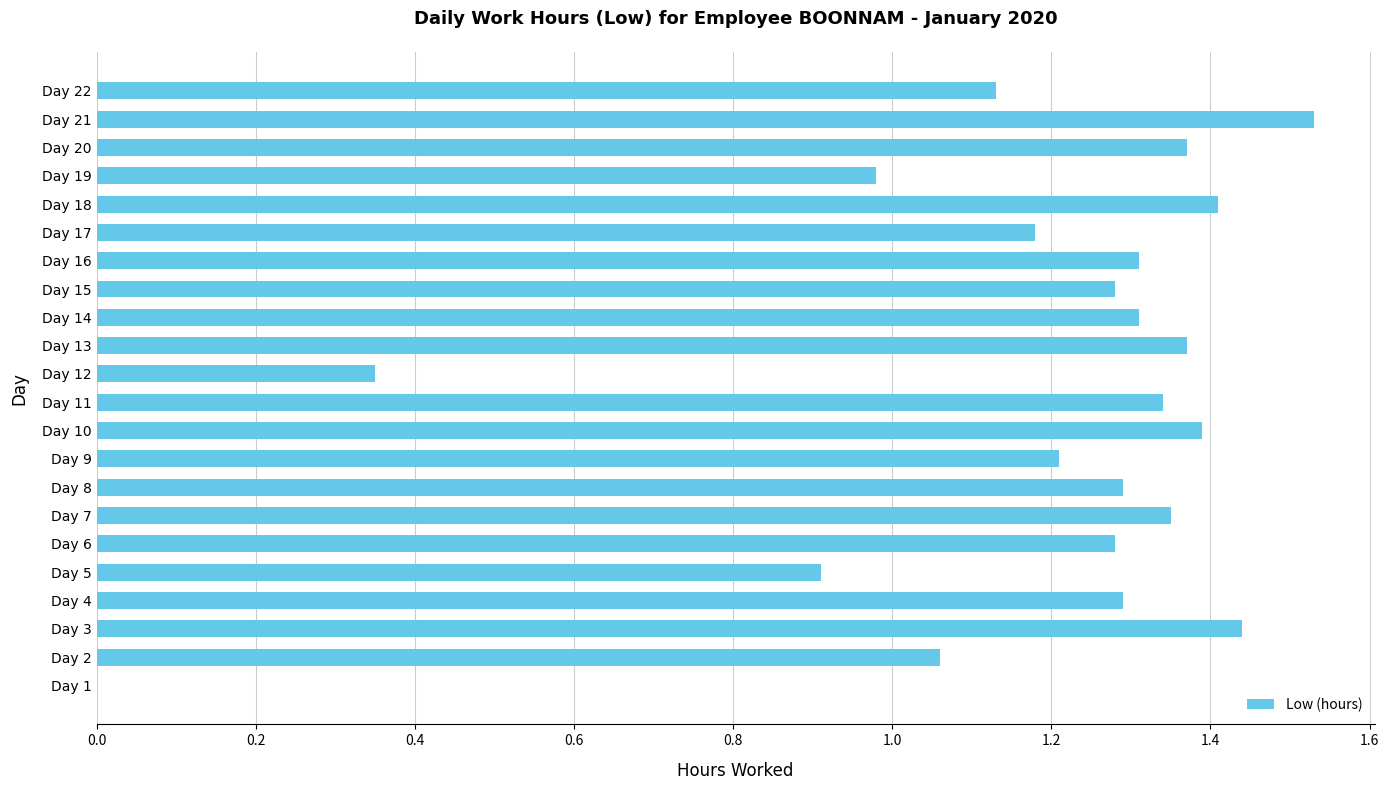

Which has a higher value, Day 17 or Day 16?

Day 16